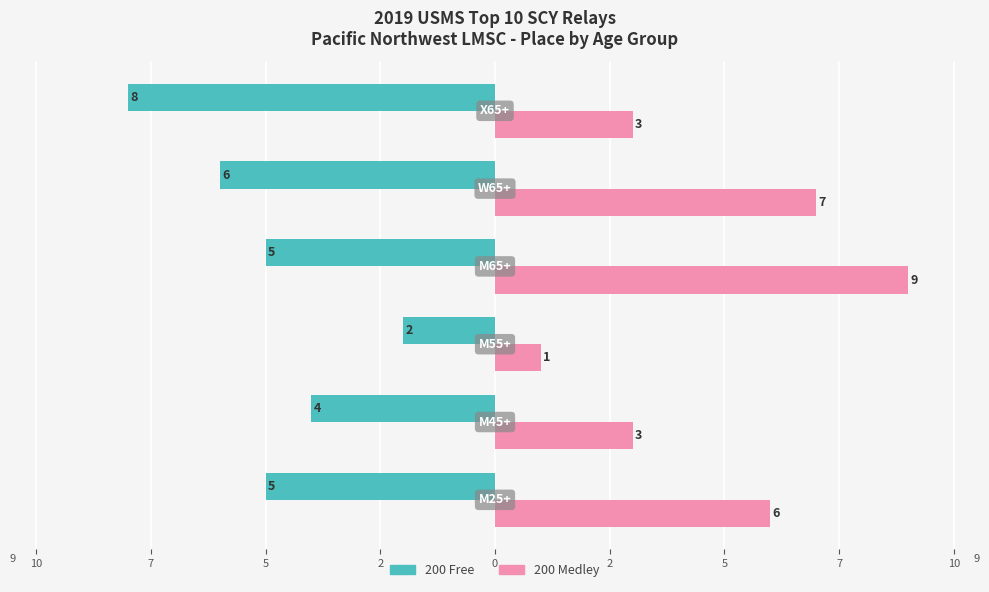

What is the difference between the maximum and minimum values in the 200 Free series?

6